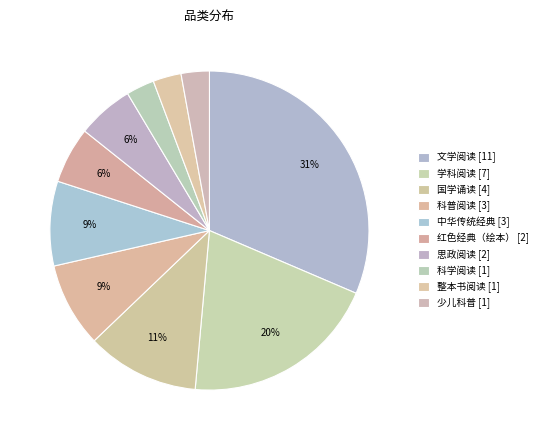

Is there a majority slice in this chart?

No